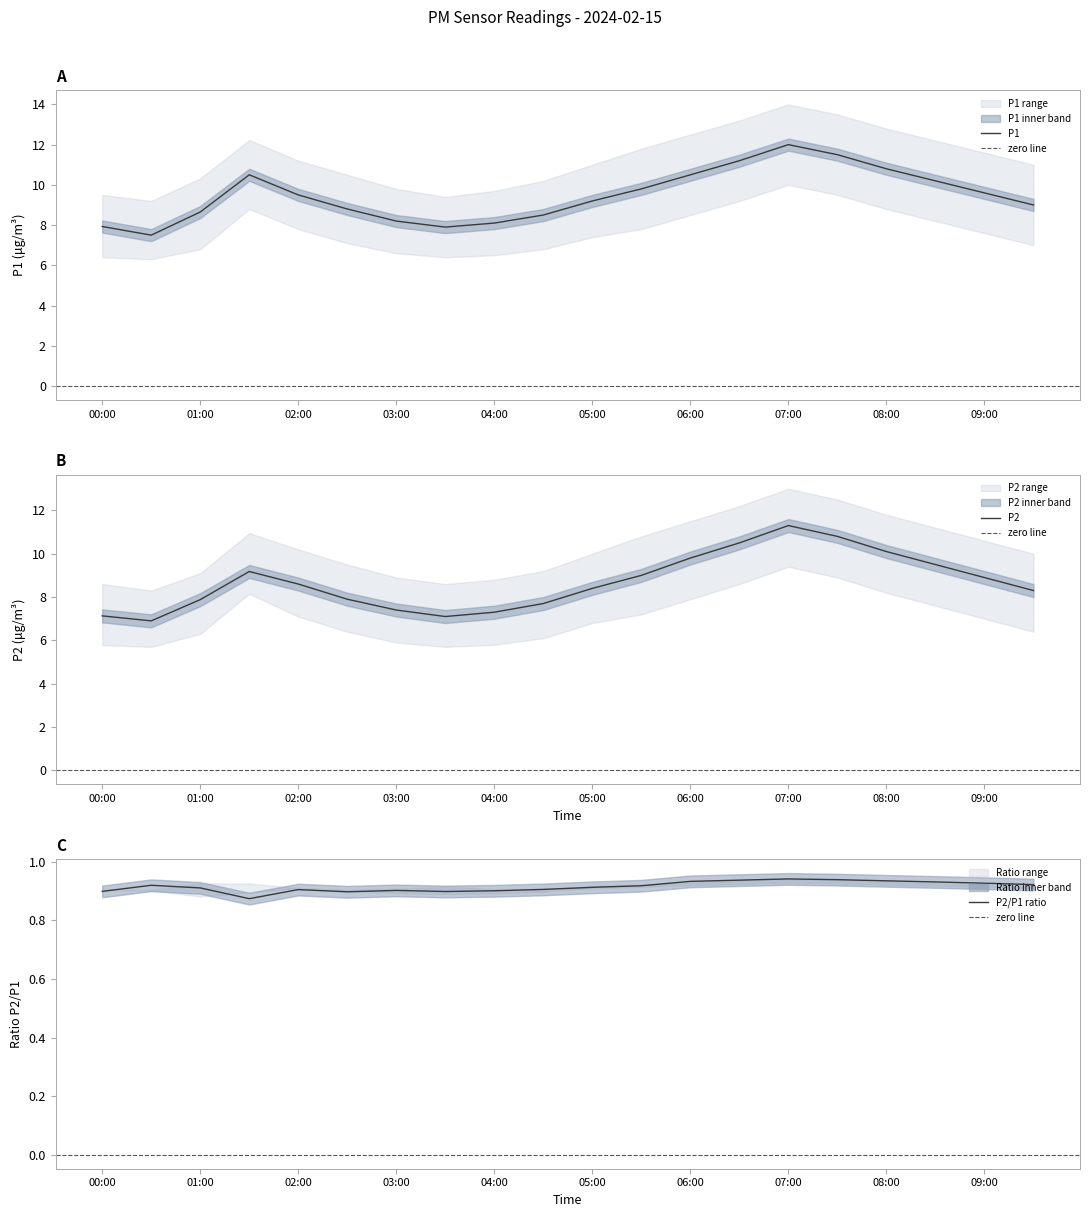

Is it true that P1 equals 15.9 at 09:30?

False